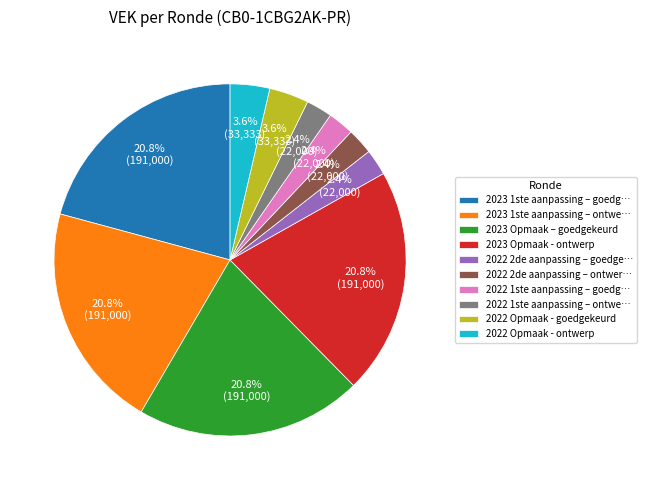

Is 2023 Opmaak - ontwerp the majority of the pie?

No